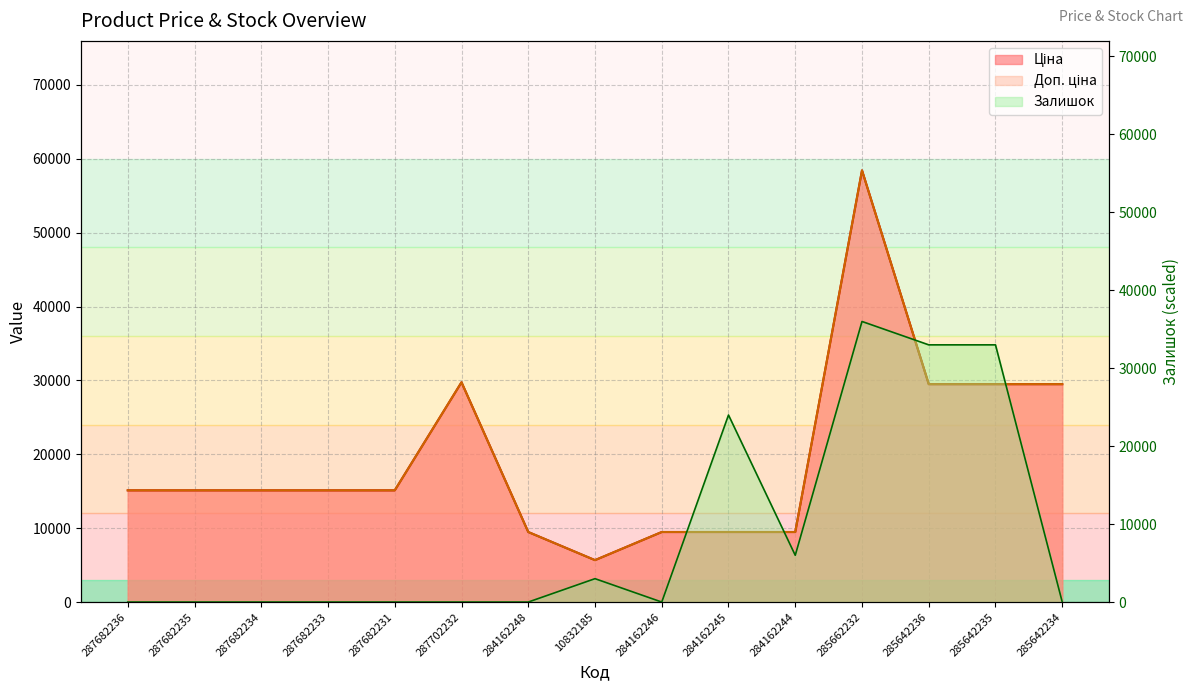

What is the difference between the maximum and minimum values in the Доп. ціна series?

52752.7